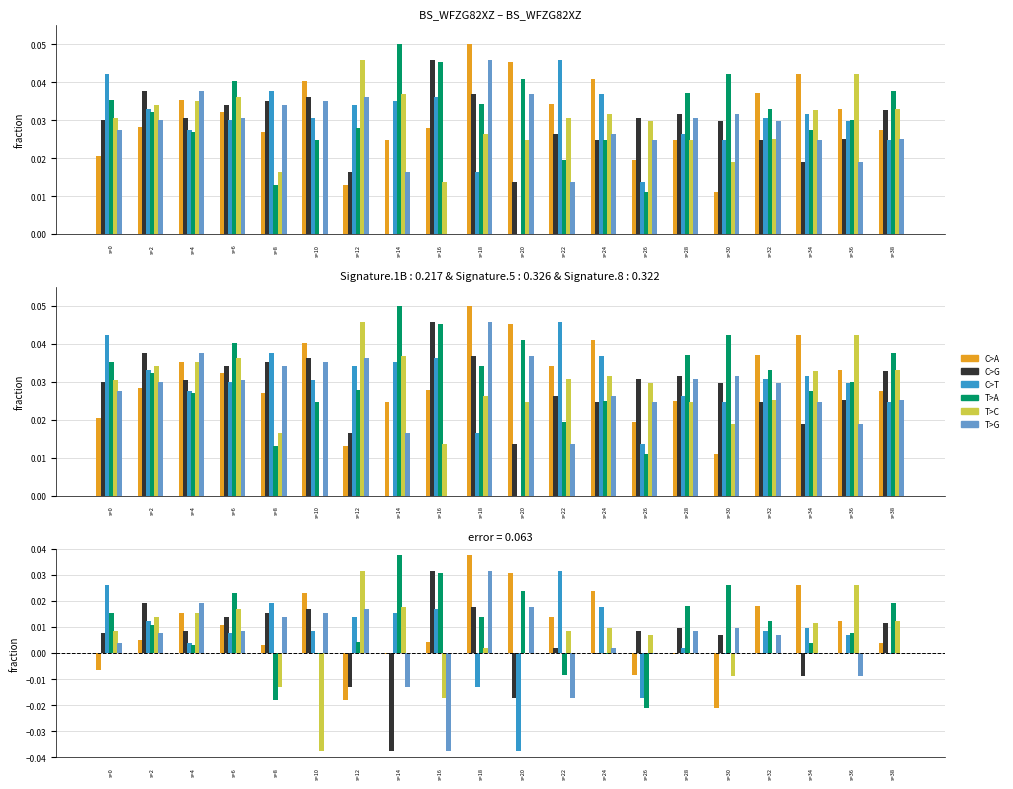

Are the bars grouped side by side (vs. stacked)?

Yes